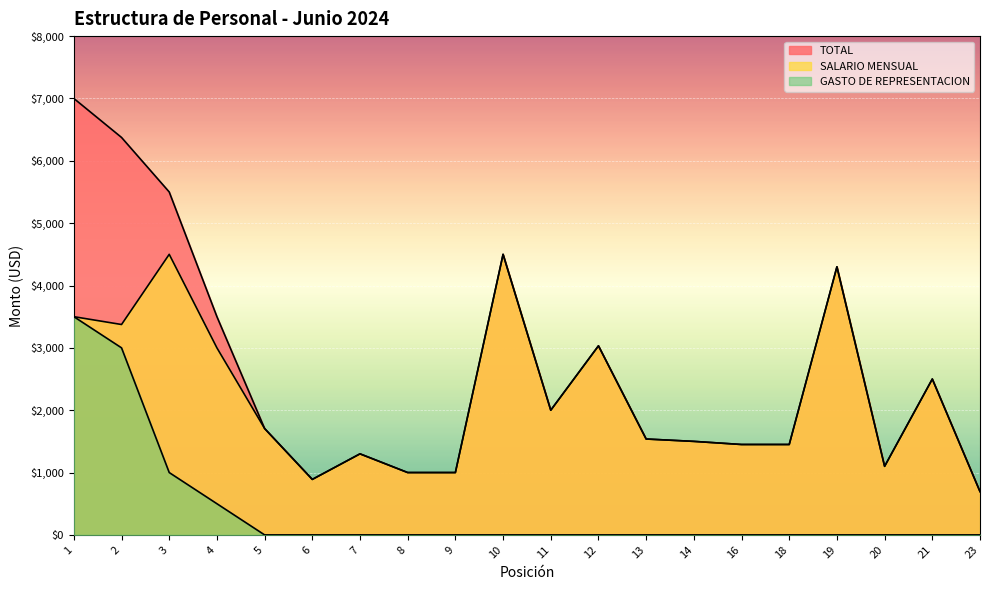

How many lines are shown in the chart?

3